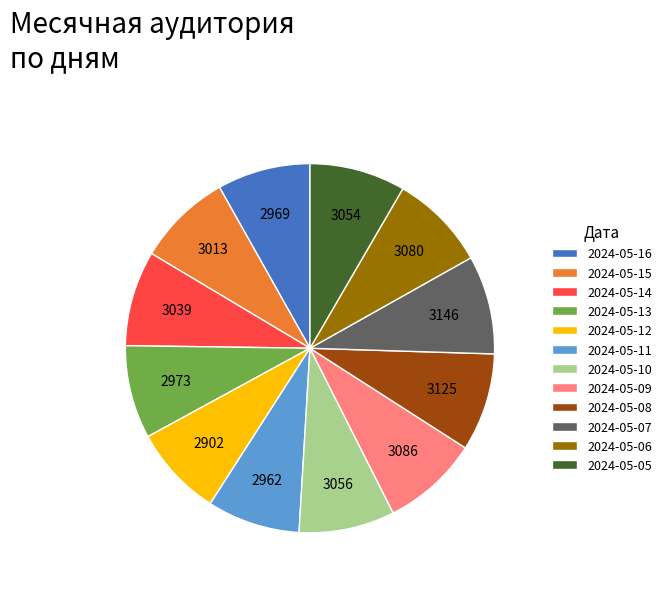

Do 2024-05-06 and 2024-05-16 together represent more than half of the pie?

No